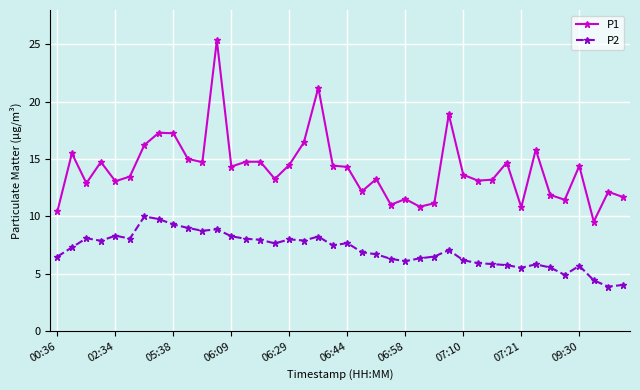

What is the difference between the maximum and second lowest values in the P2 series?

6.0